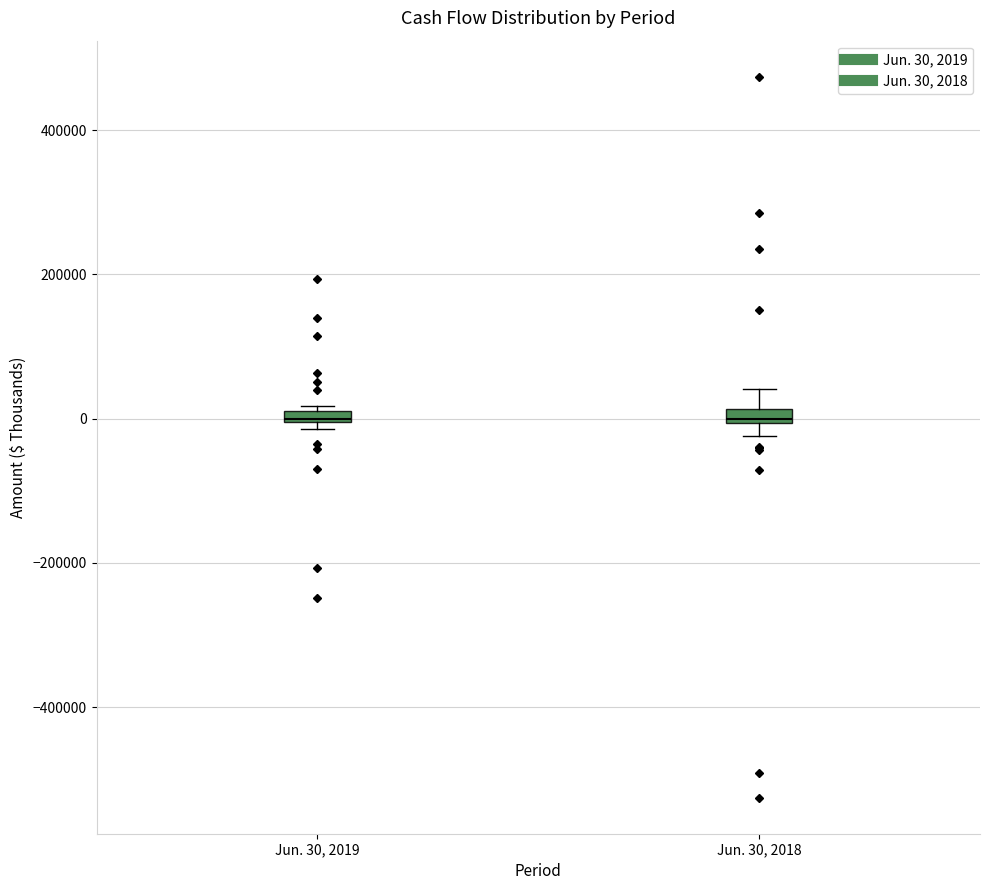

Where is the lower edge of the box for Jun. 30, 2019 on the y-axis? The values are not printed on the chart, so give them approximately, as read against the axis.

0